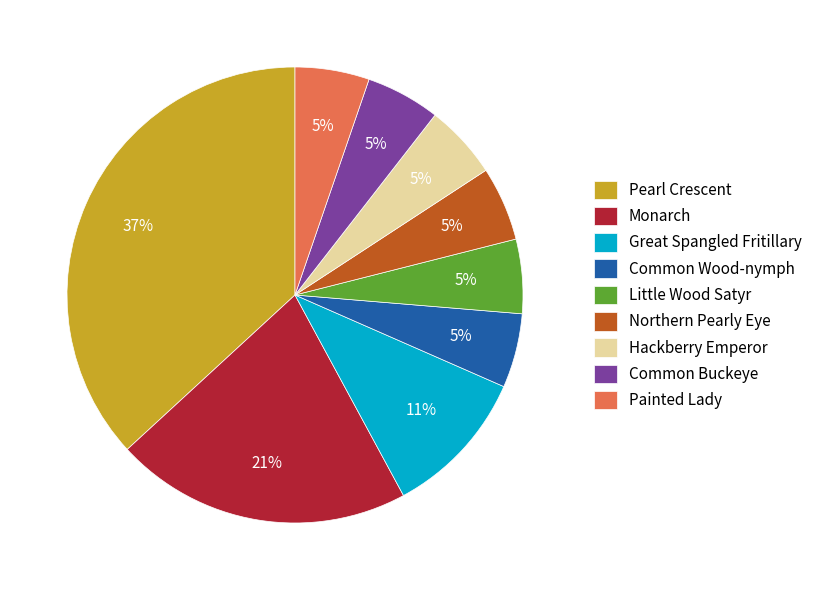

Is it true that Great Spangled Fritillary is 11% of the pie?

True